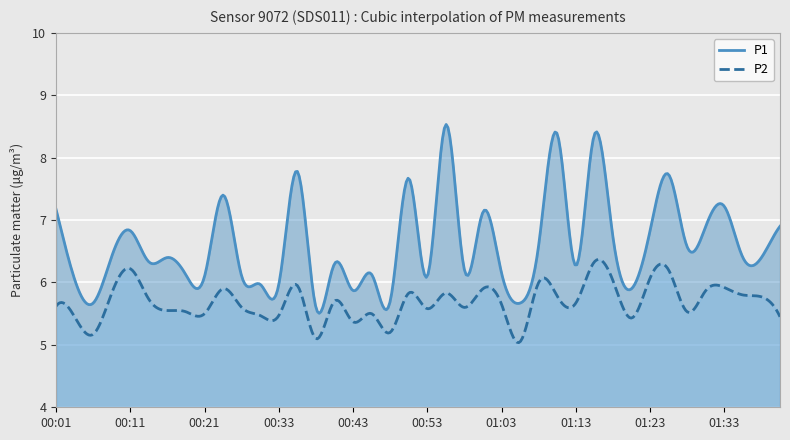

The value of P1 at 01:41 is 6.9. True or false?

True